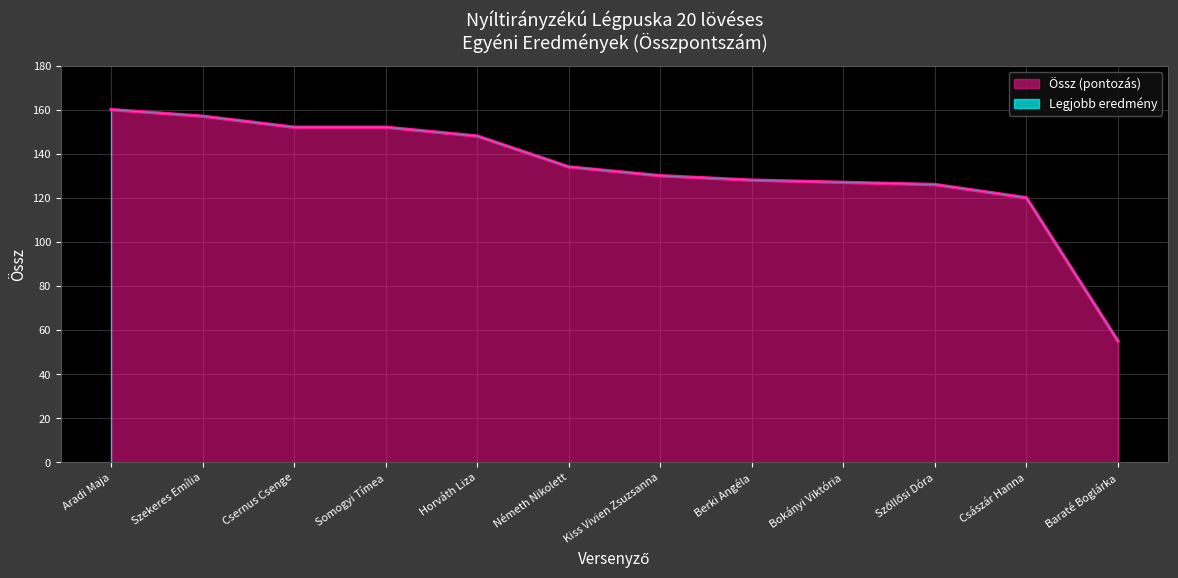

True or false: the data has more than 1 interior local peaks.

False